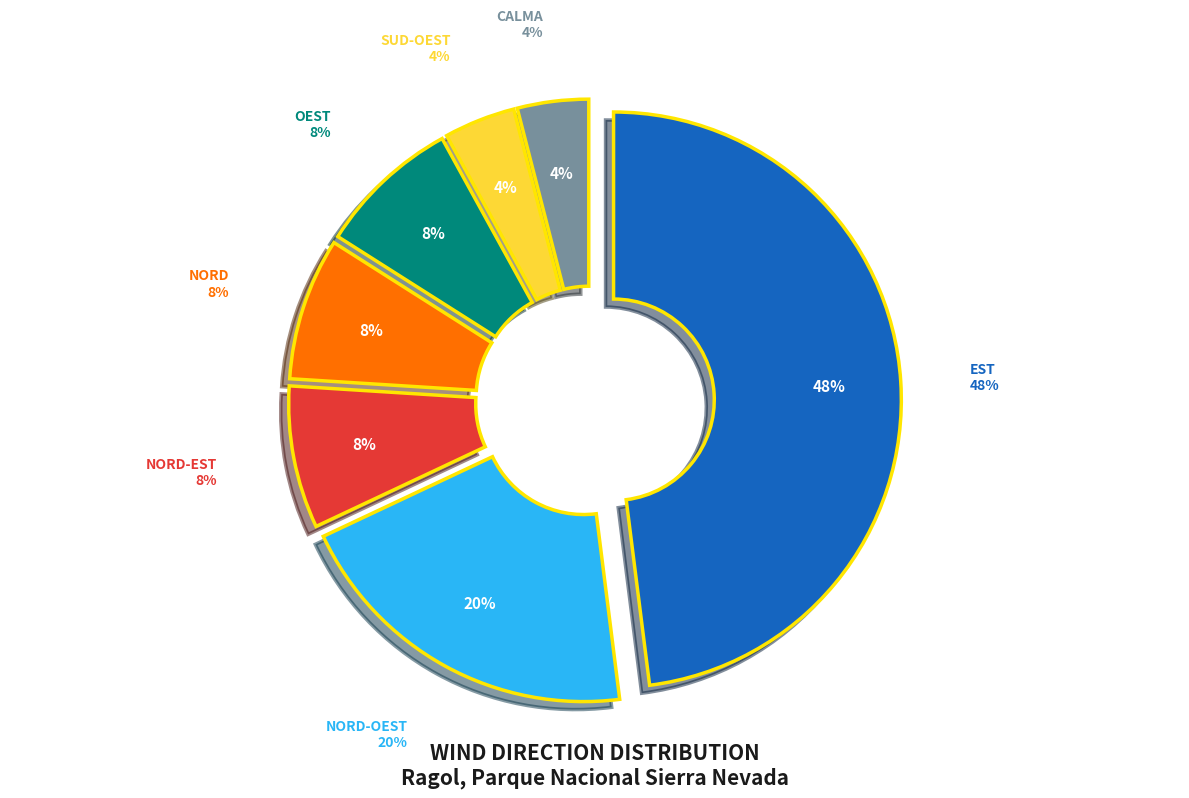

Which slice is the largest?

Est